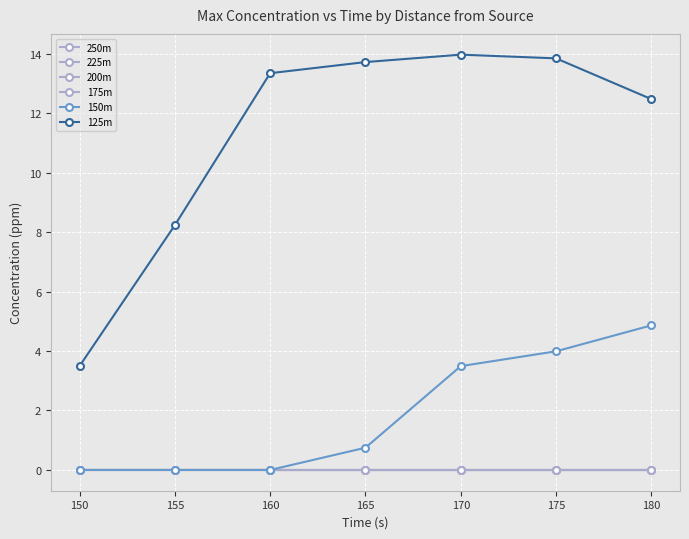

At how many categories does at least one series exceed 8?

6